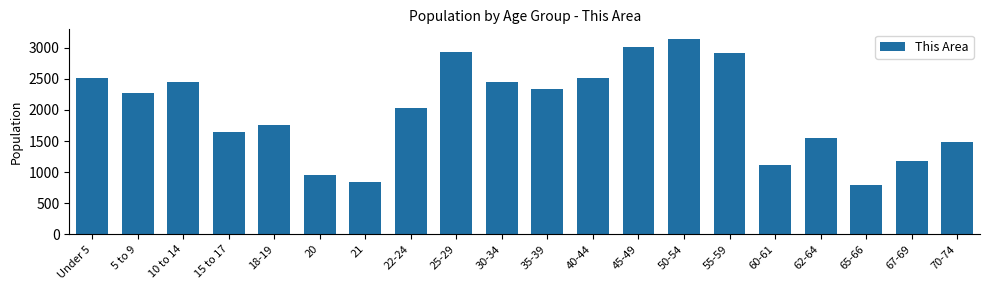

Which category has the highest value across all series?

50-54